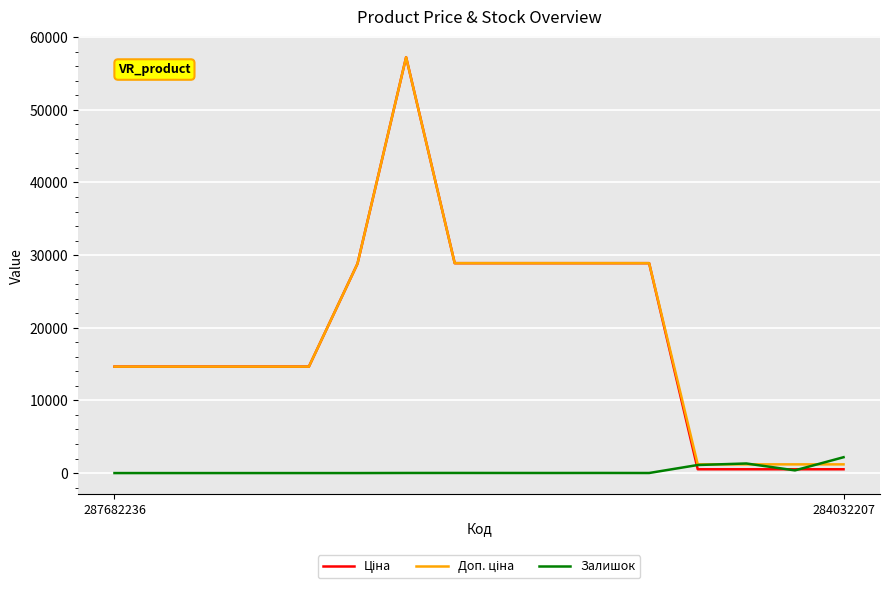

What is the maximum value for Залишок?

2181.0